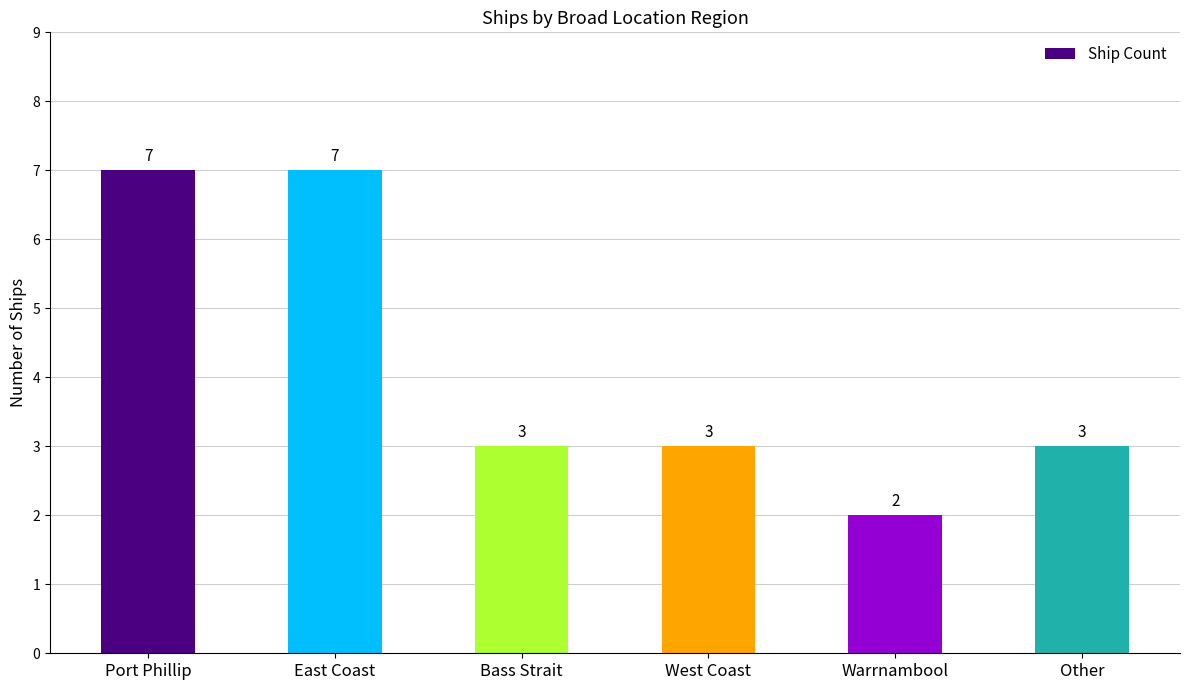

What is the label of the 2nd bar from the left?

East Coast